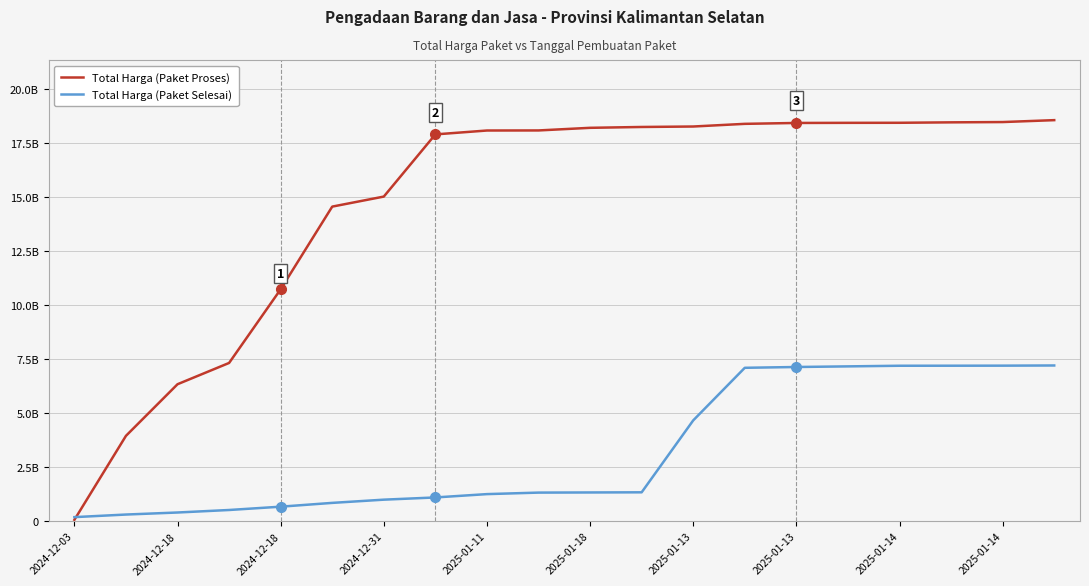

What is the difference between the maximum and second lowest values in the Total Harga (Paket Selesai) series?

6901180008